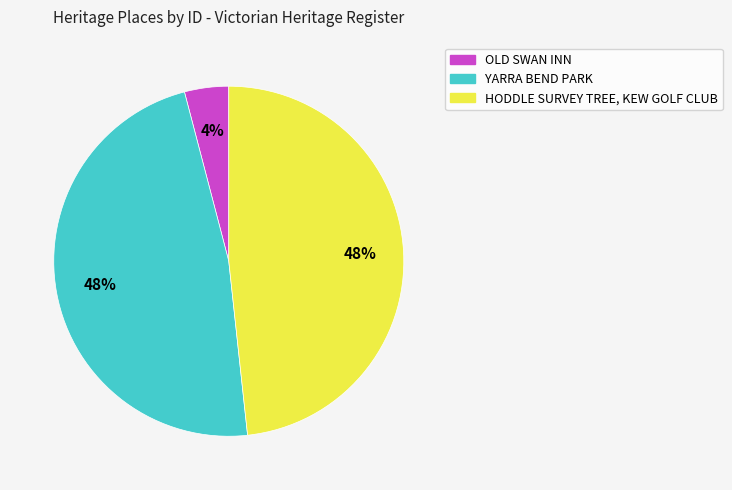

Which slice is the smallest?

OLD SWAN INN